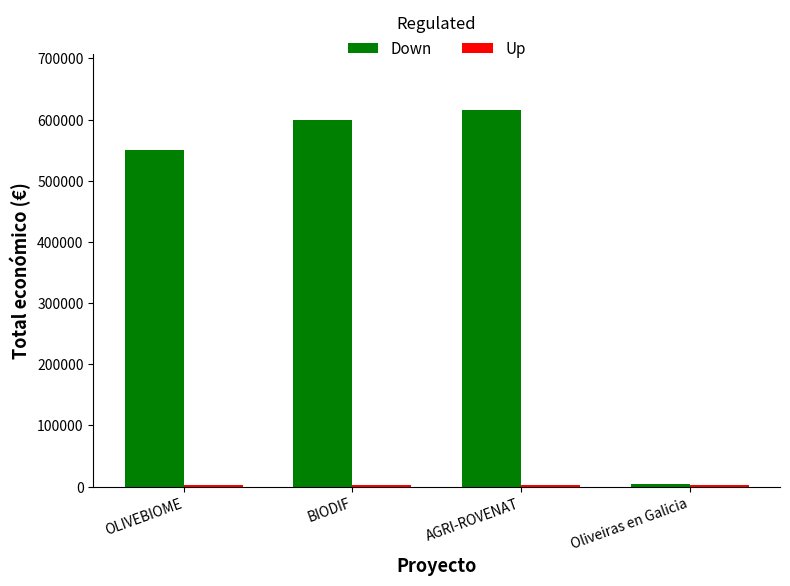

Between BIODIF and Oliveiras en Galicia, which series saw the biggest shift?

Down